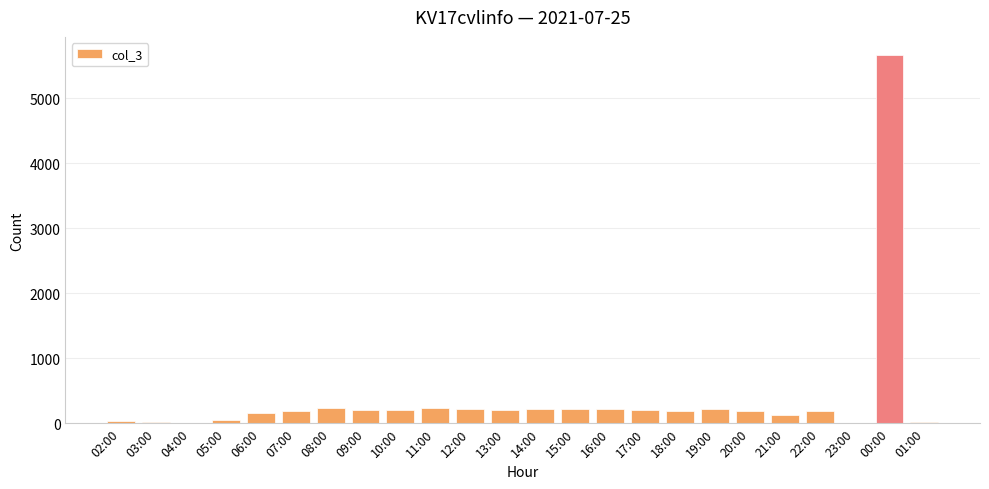

The chart shows a value of 211 at 16:00. True or false?

True